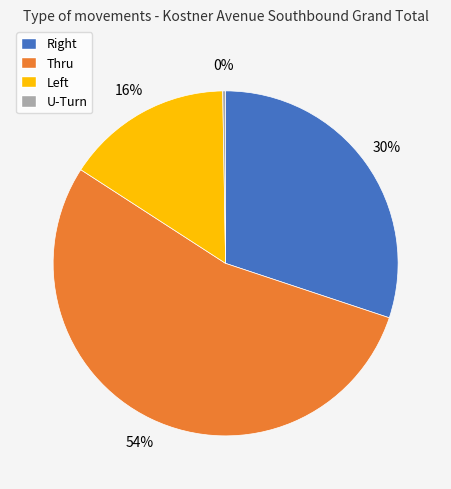

To the nearest percent, what is the average slice percentage?

25%